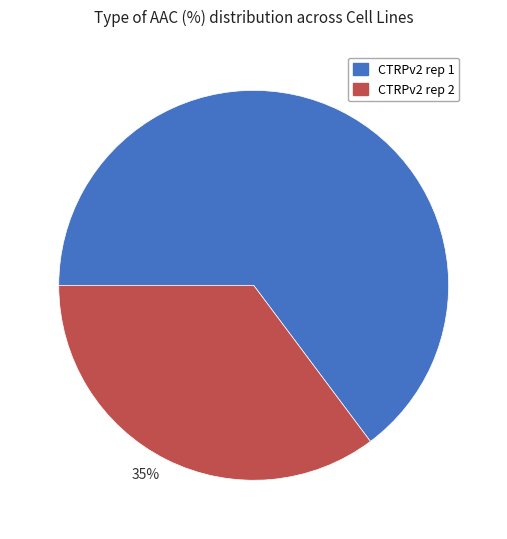

The 65% slice represents 51% of the pie. True or false?

False